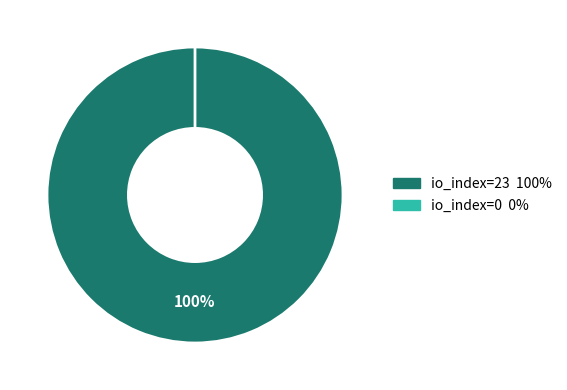

Which category accounts for the majority?

io_index=23